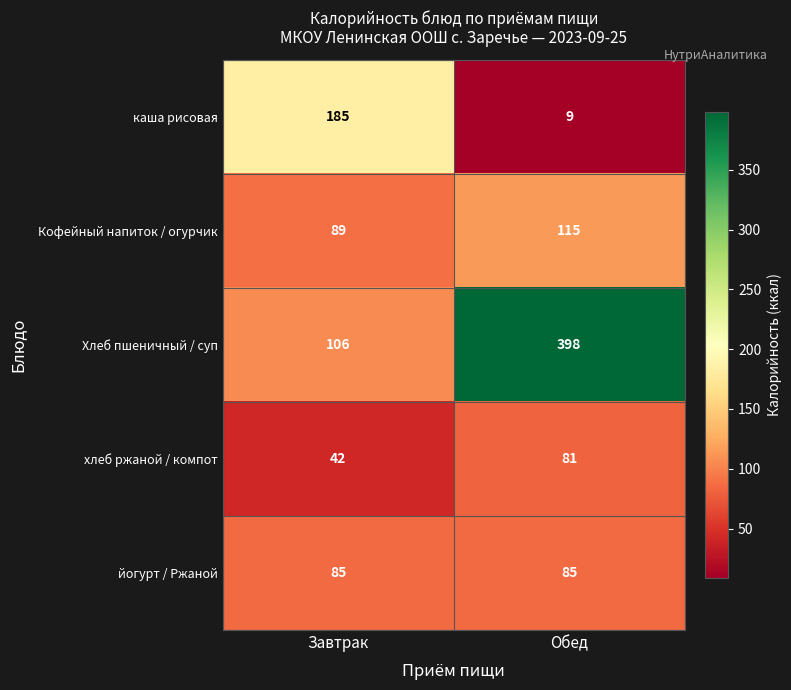

What is the sum of all Хлеб пшеничный / суп values?

504